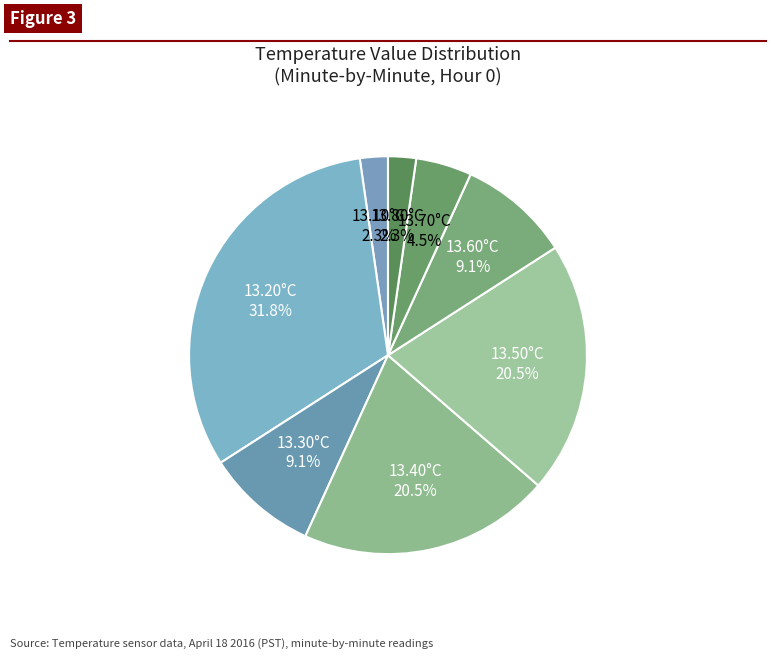

How many segments does this pie chart have?

8